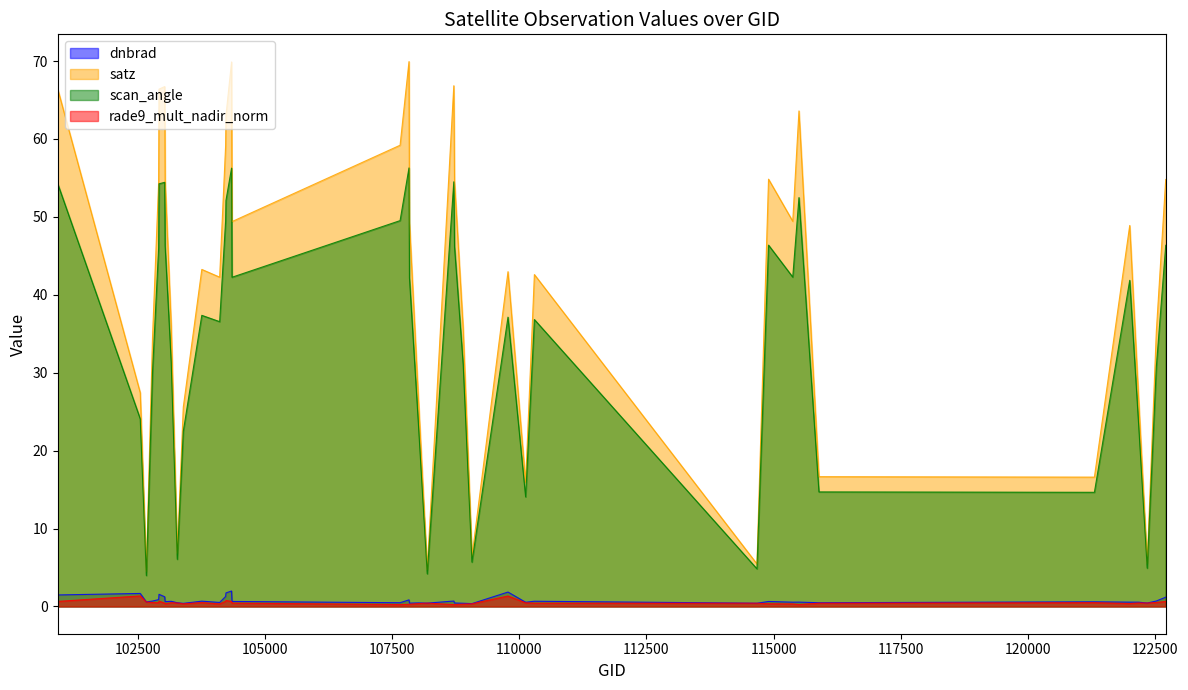

The scan_angle series shows 6.2 at 110127. True or false?

False